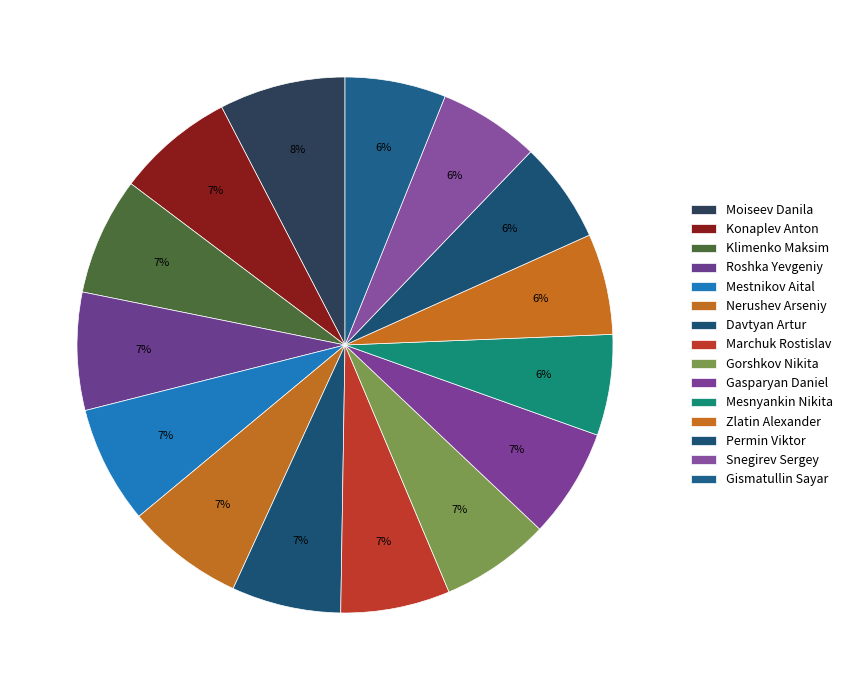

How many segments does this pie chart have?

15